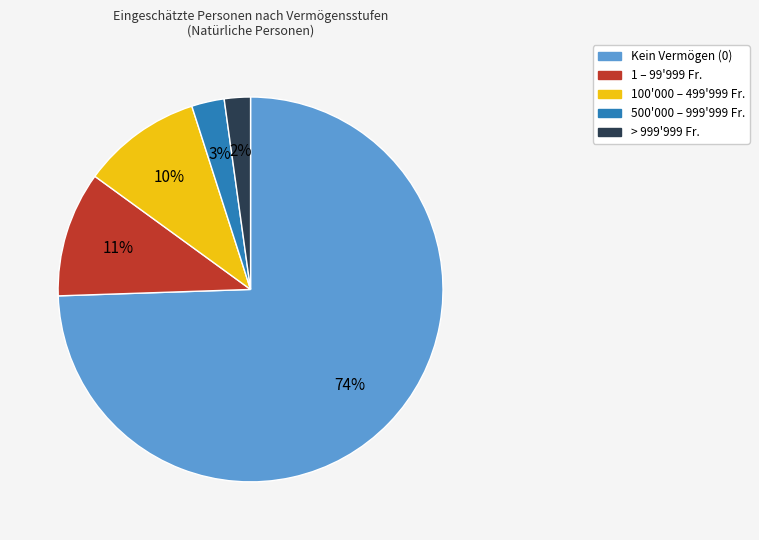

To the nearest percent, what is the average slice percentage?

20%